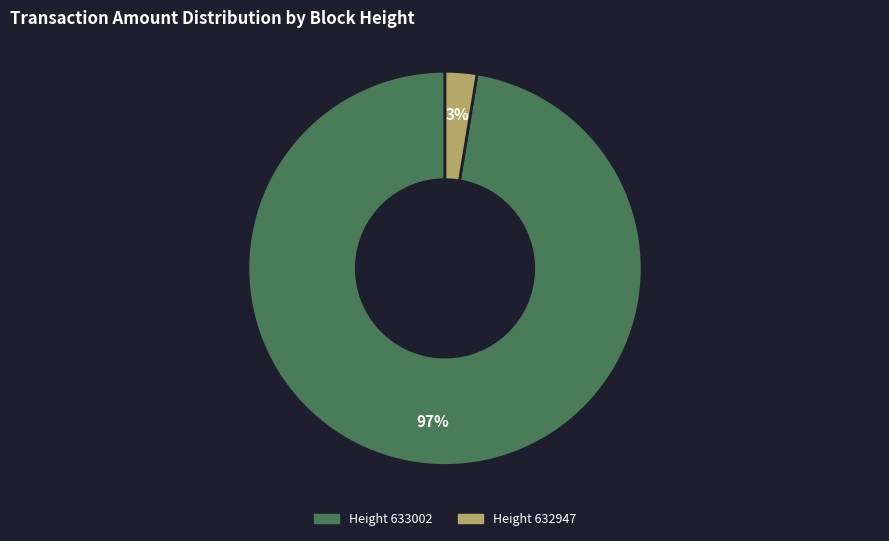

True or false: 632947 accounts for 3% of the total.

True